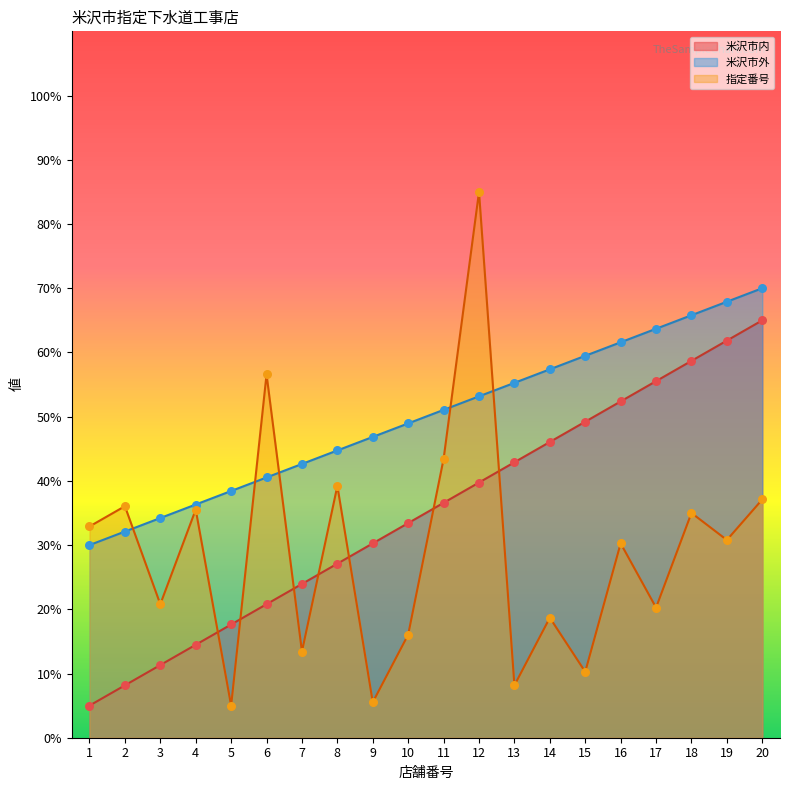

Which series has the widest spread of Y values?

指定番号